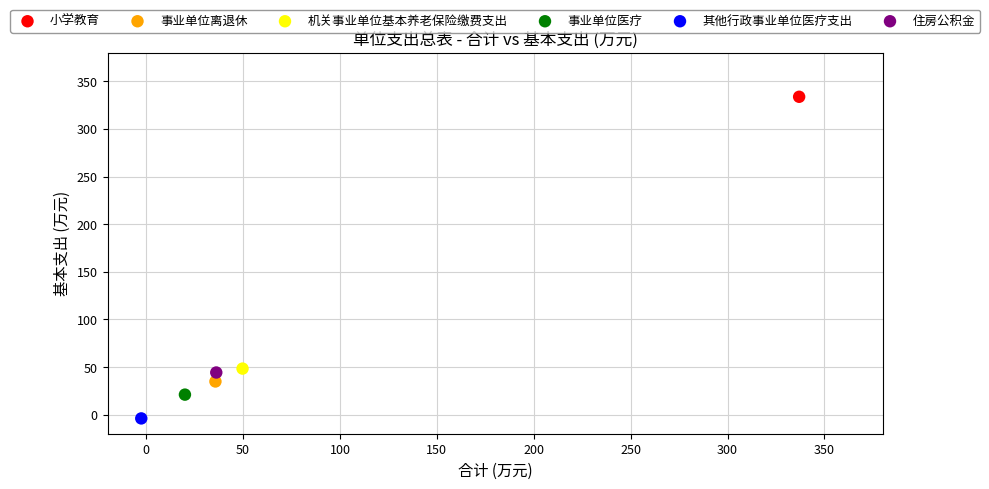

Which series contains the highest Y value?

小学教育